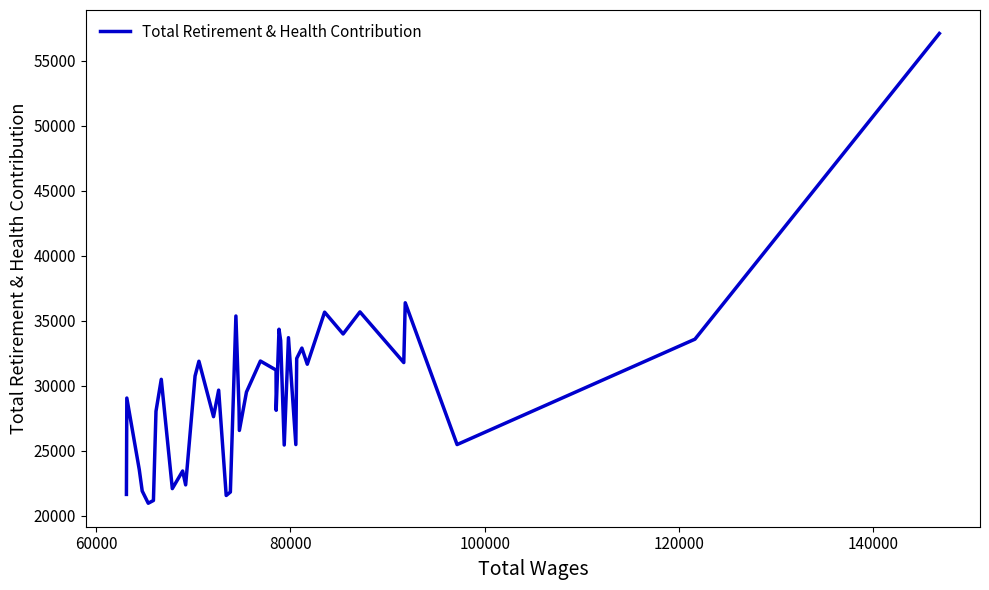

Count the number of categories in the chart.

40